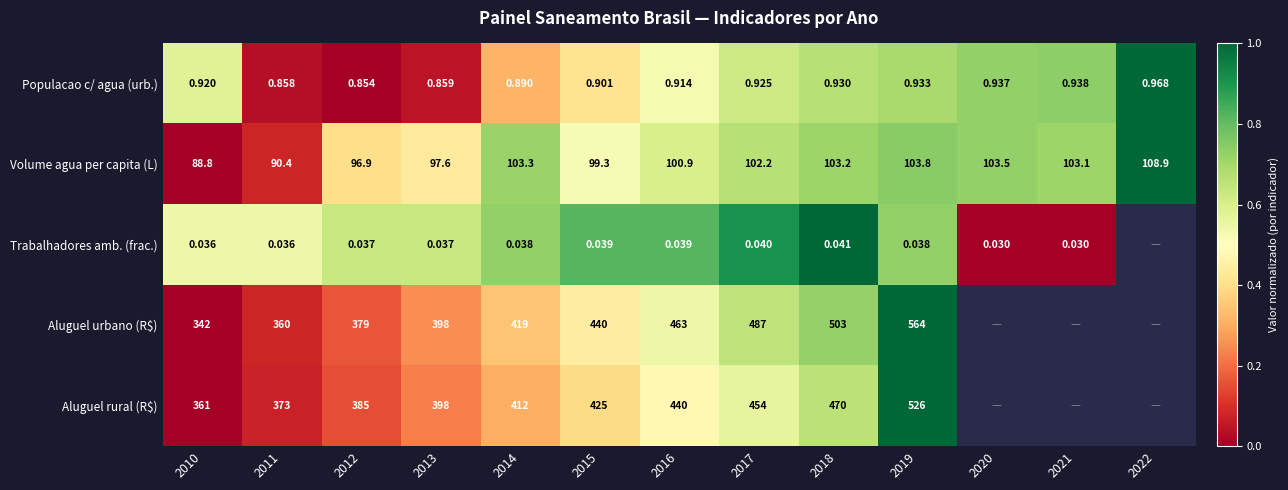

Is the value of Trabalhadores amb. (frac.) at 2010 greater than the value of Aluguel rural (R$) at 2018?

No